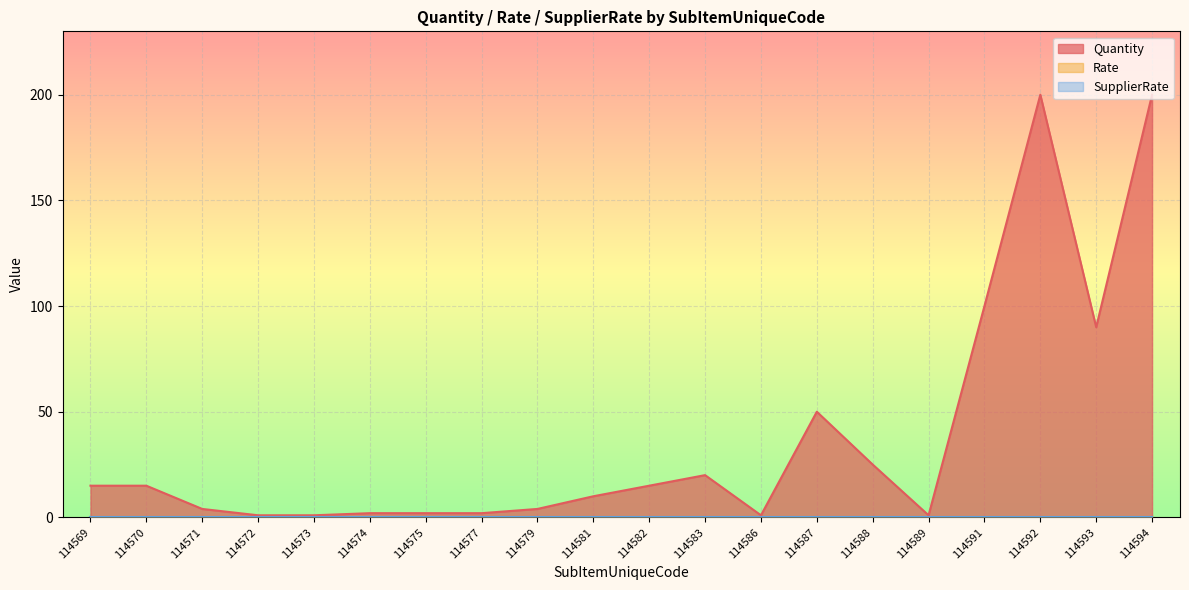

Between 114582 and 114588, which series saw the biggest shift?

Quantity